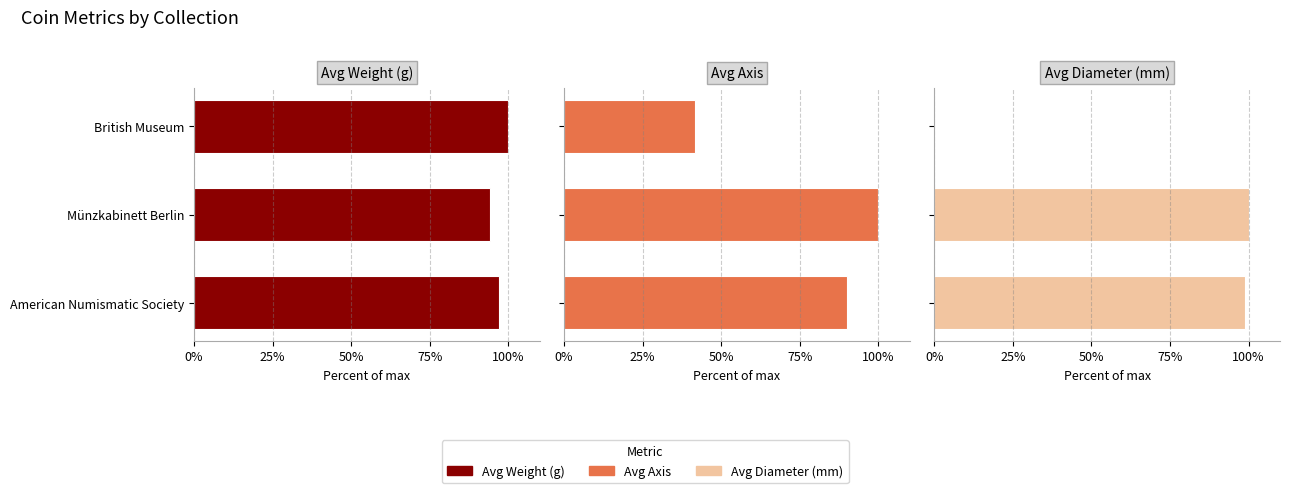

Which series changed the most between Münzkabinett Berlin and British Museum?

Avg Diameter (mm)